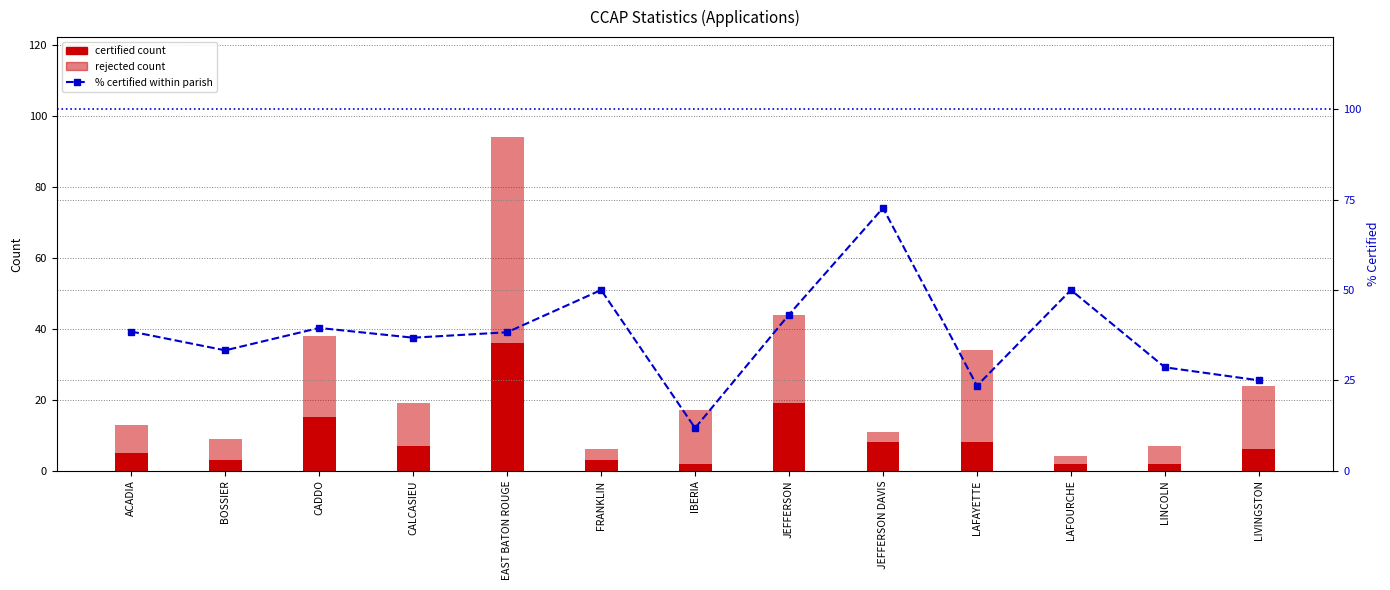

Count the number of categories in the chart.

13